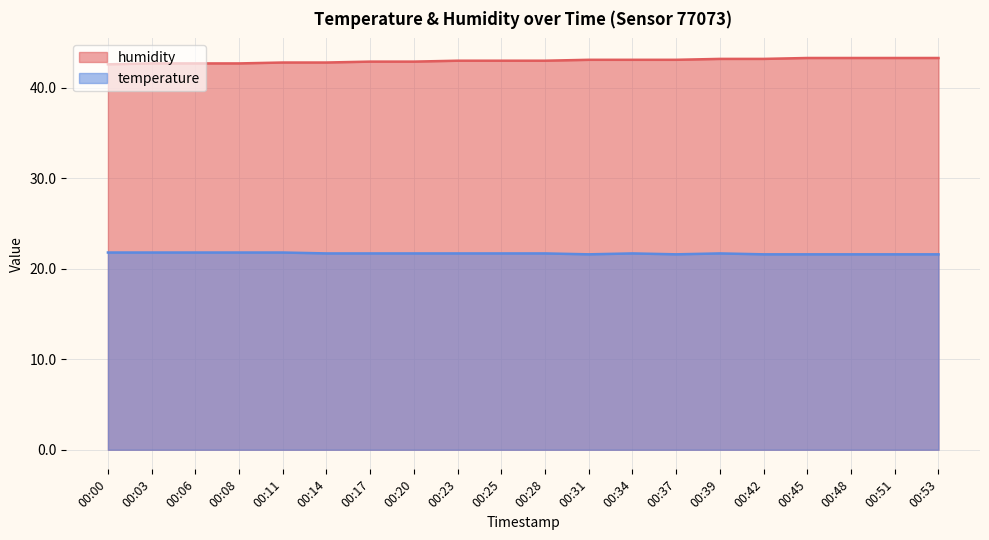

Between 00:34 and 00:14, which is larger?

00:34